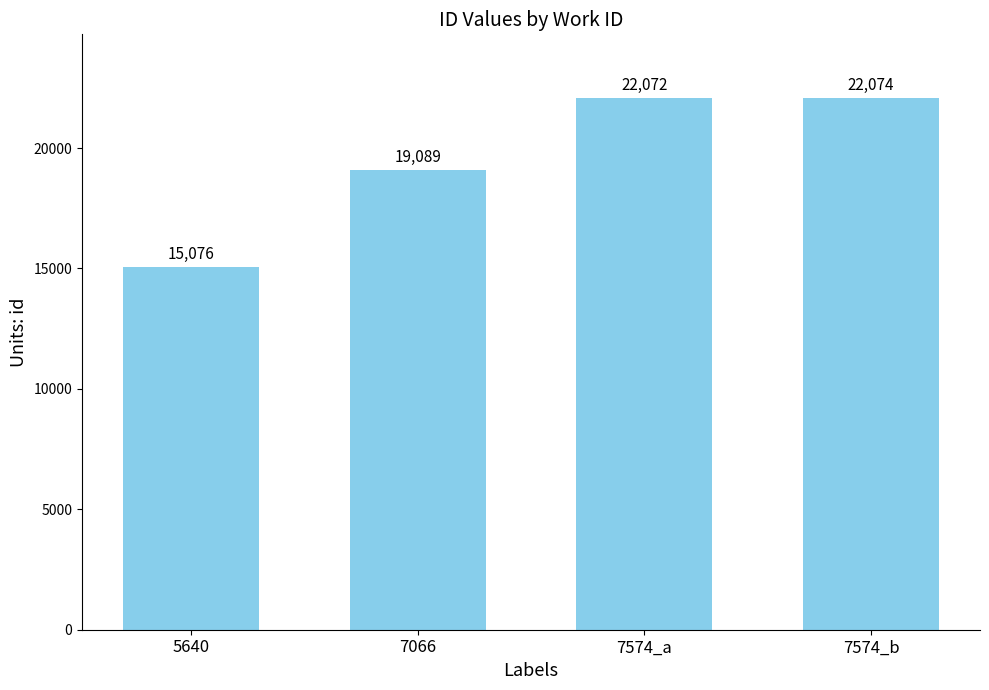

How many bars are there in total?

4